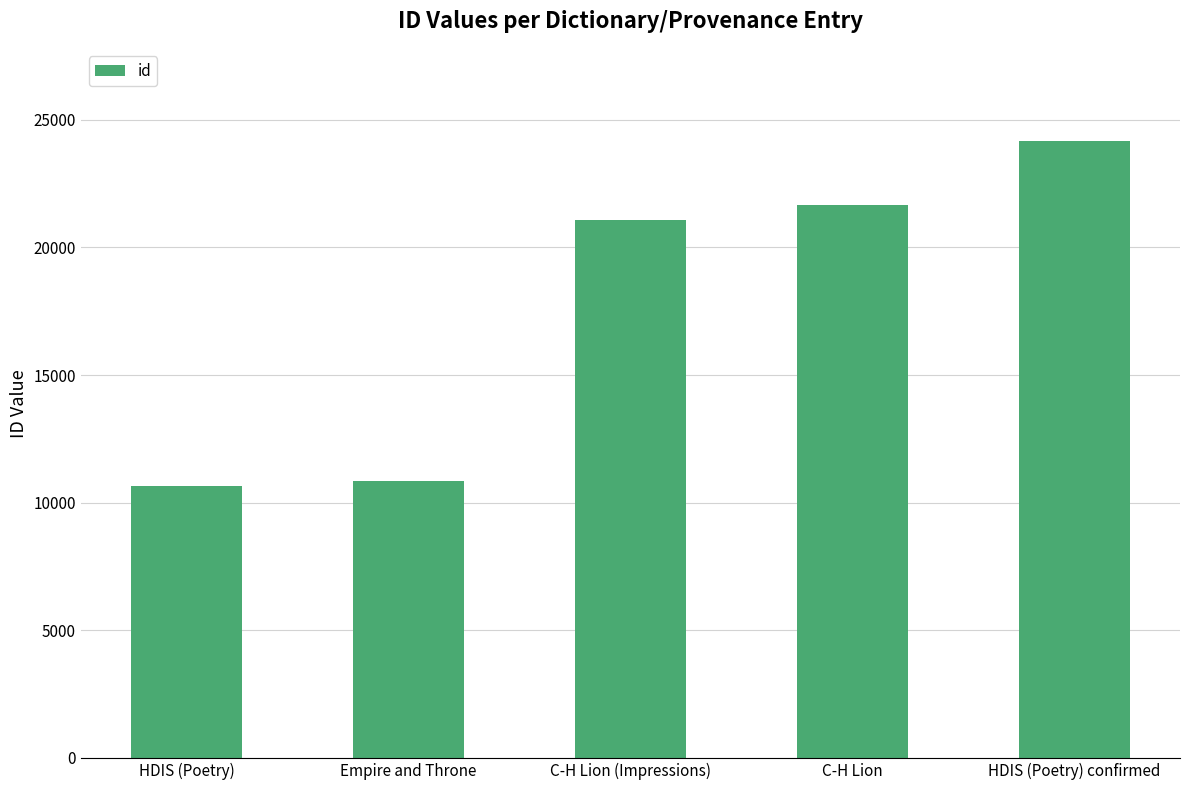

Reading left to right, list all the values displayed in this chart.

HDIS (Poetry)=10646	Empire and Throne=10854	C-H Lion (Impressions)=21076	C-H Lion=21654	HDIS (Poetry) confirmed=24157